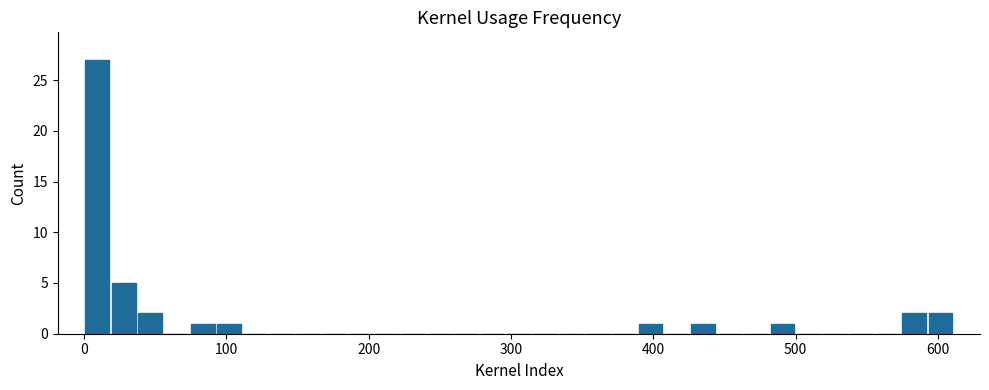

Read against the x-axis, roughly where is the centre of the tallest bar?

10